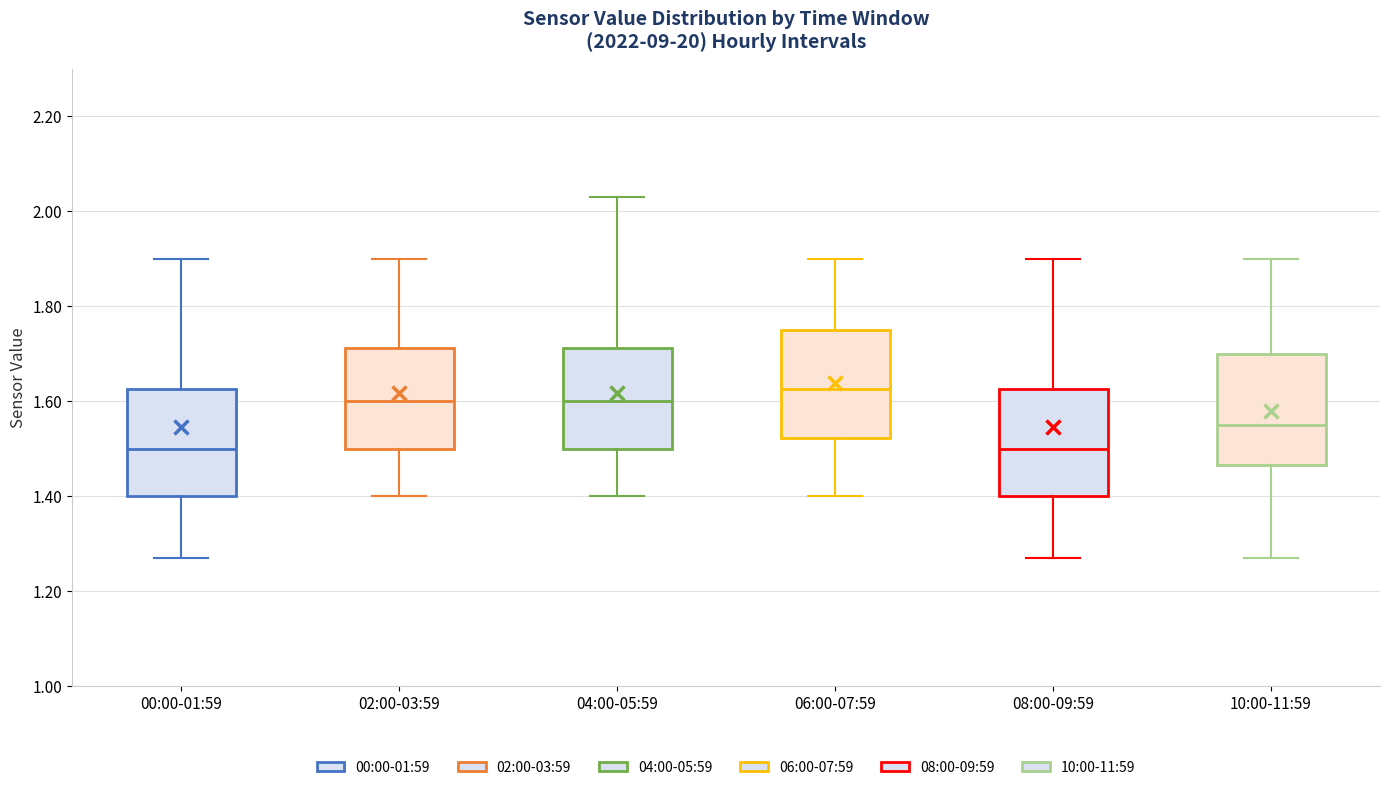

Which box has the highest median line?

06:00-07:59